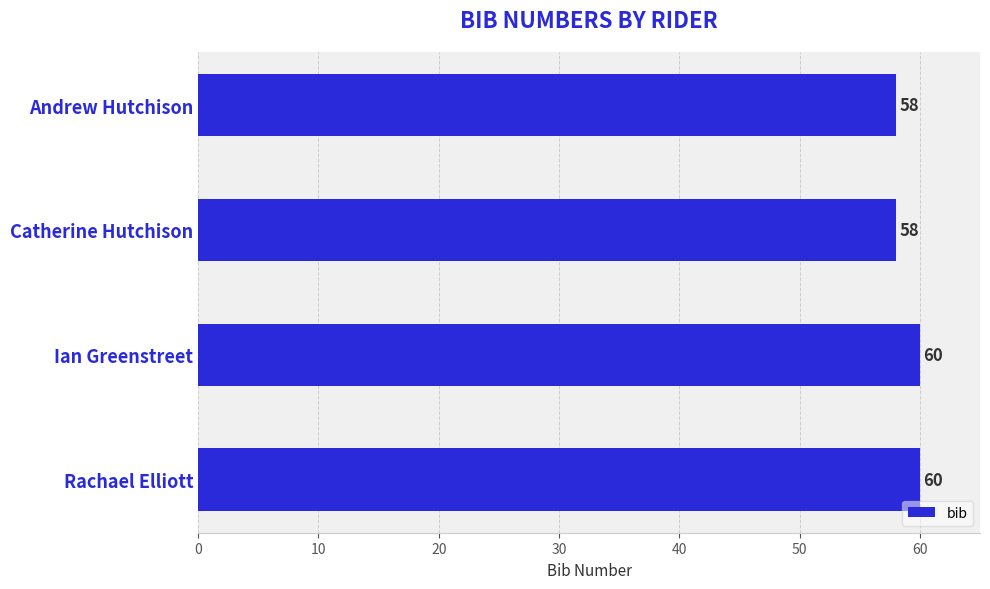

What is the ratio of the value at Rachael Elliott to the value at Andrew Hutchison?

1.0